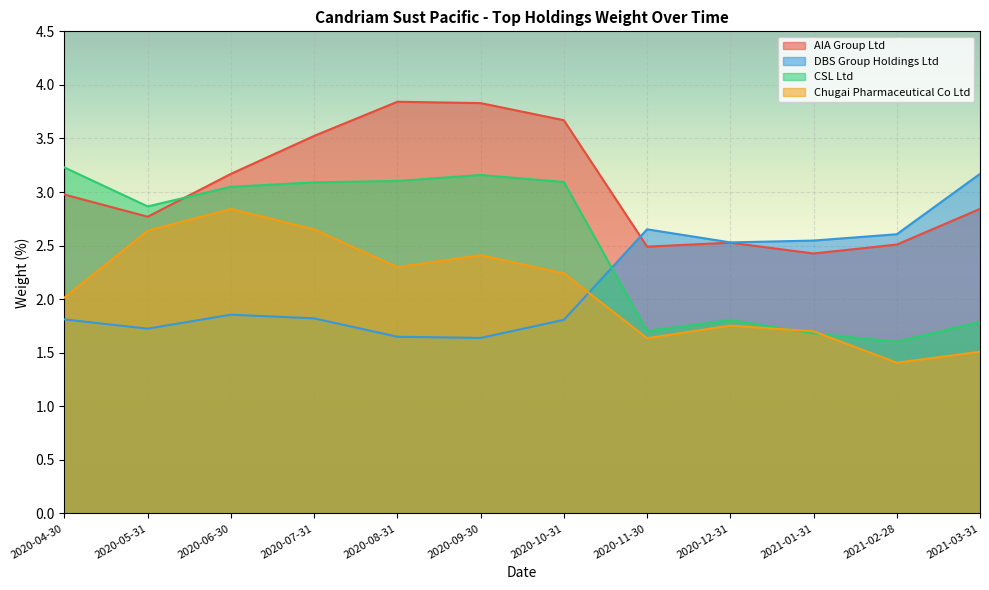

What is the difference between the maximum and second lowest values in the AIA Group Ltd series?

1.4